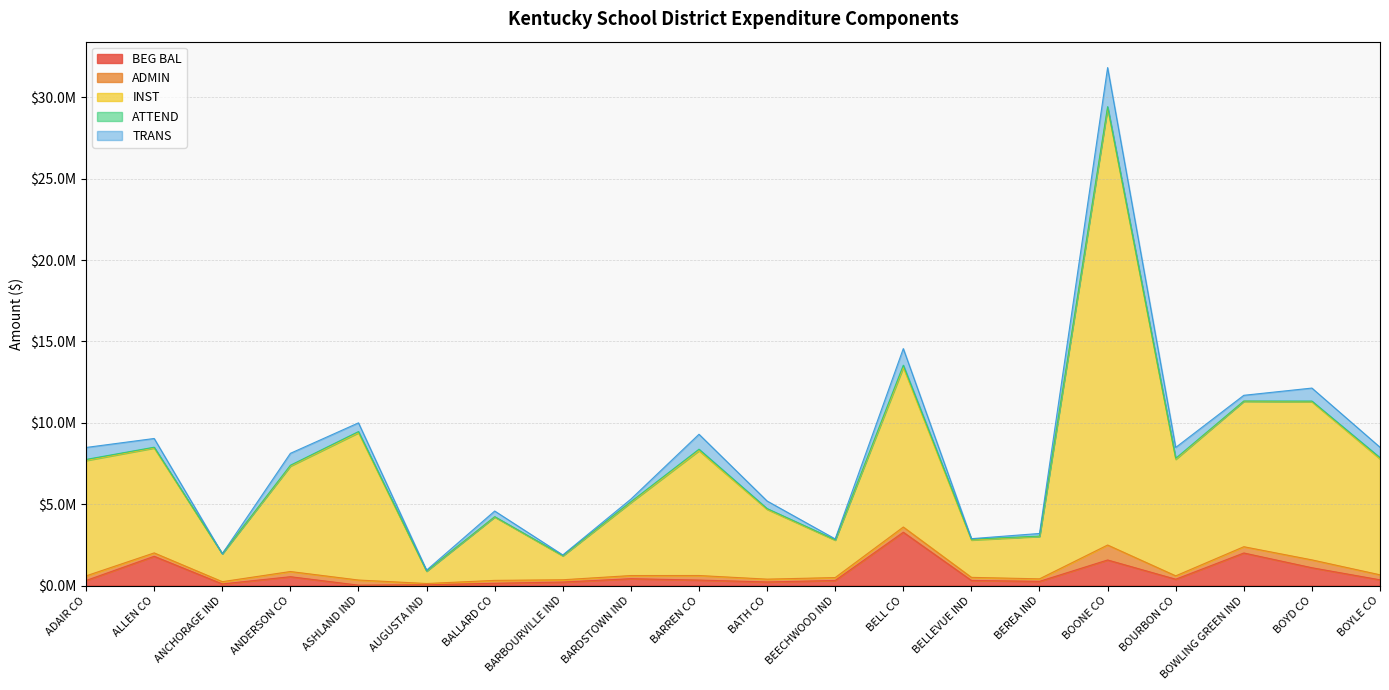

List the series in order of their peak value, lowest first.

ATTEND, ADMIN, TRANS, BEG BAL, INST